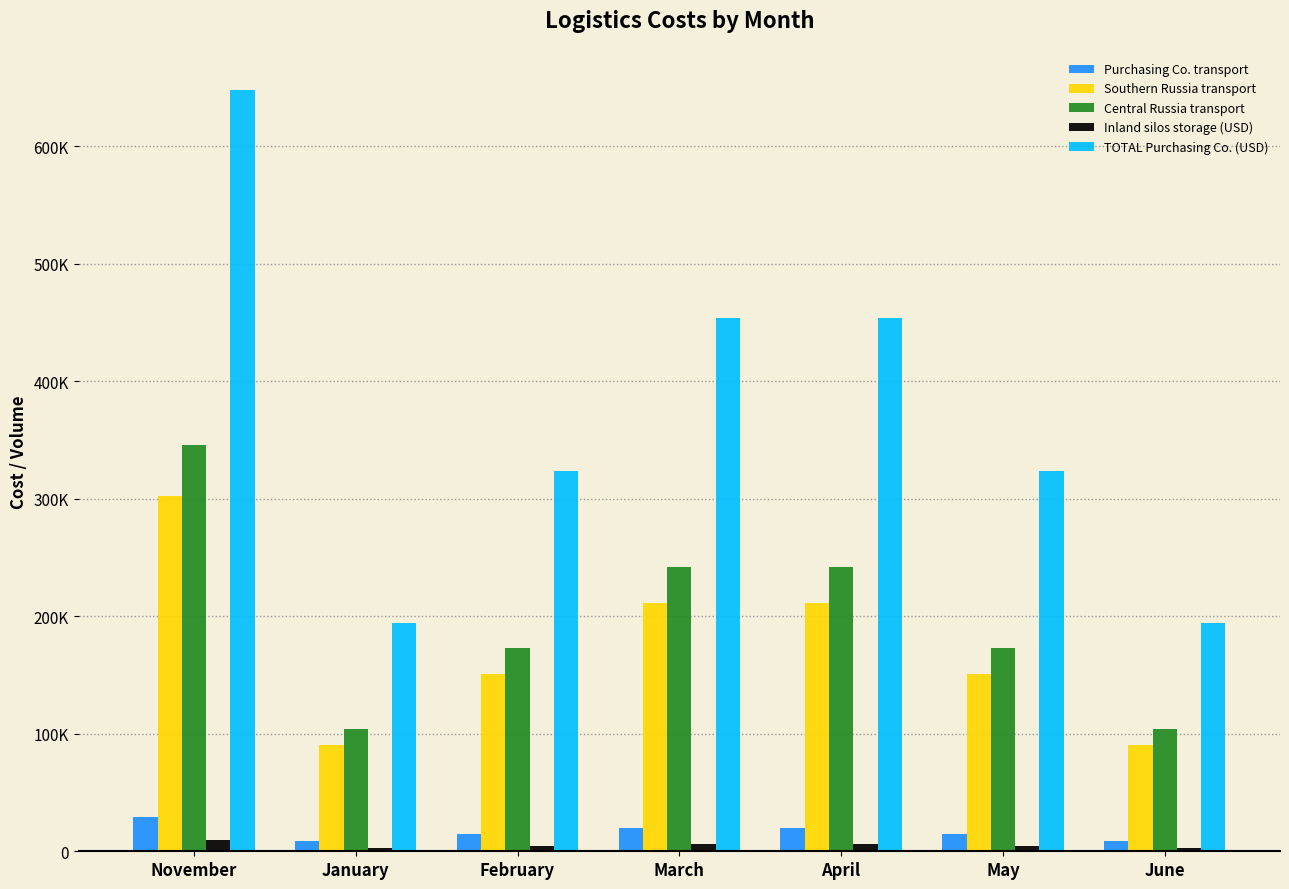

At which category is the sum across all series the highest?

November